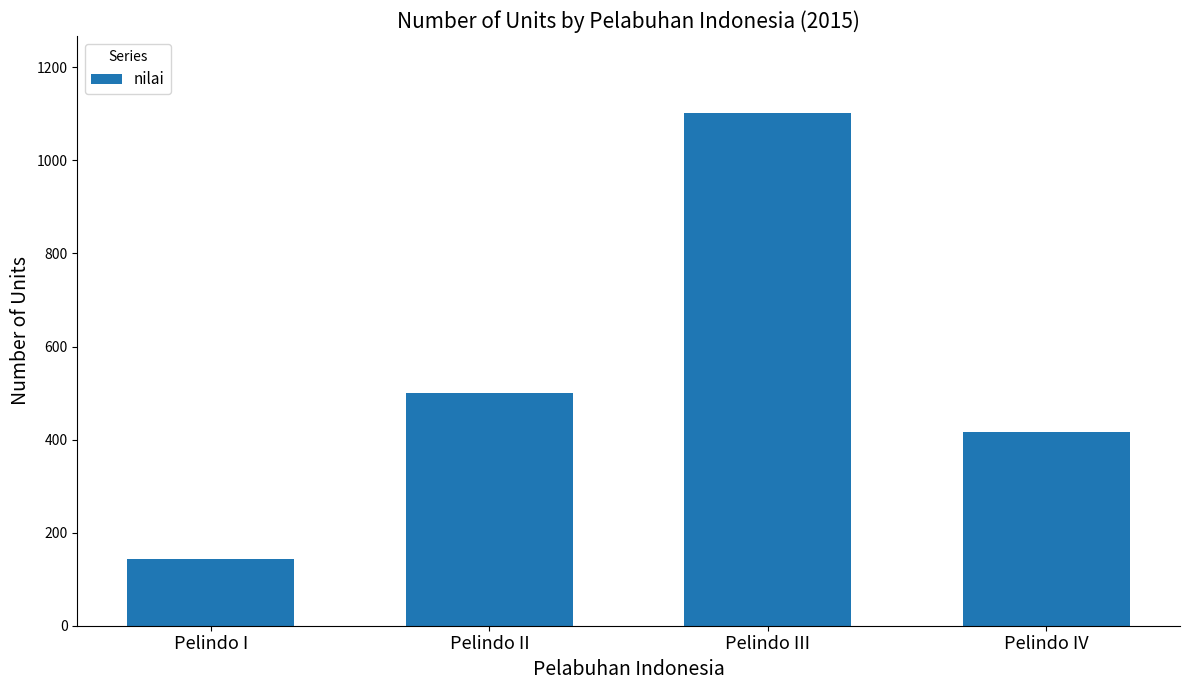

Count the number of categories in the chart.

4